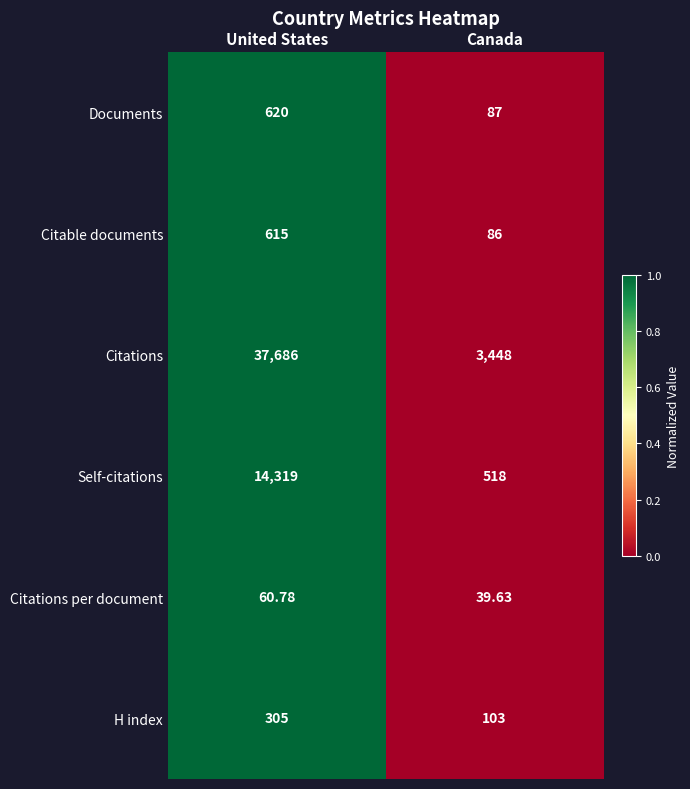

Rank the series at Canada from highest to lowest value.

Citations, Self-citations, H index, Documents, Citable documents, Citations per document